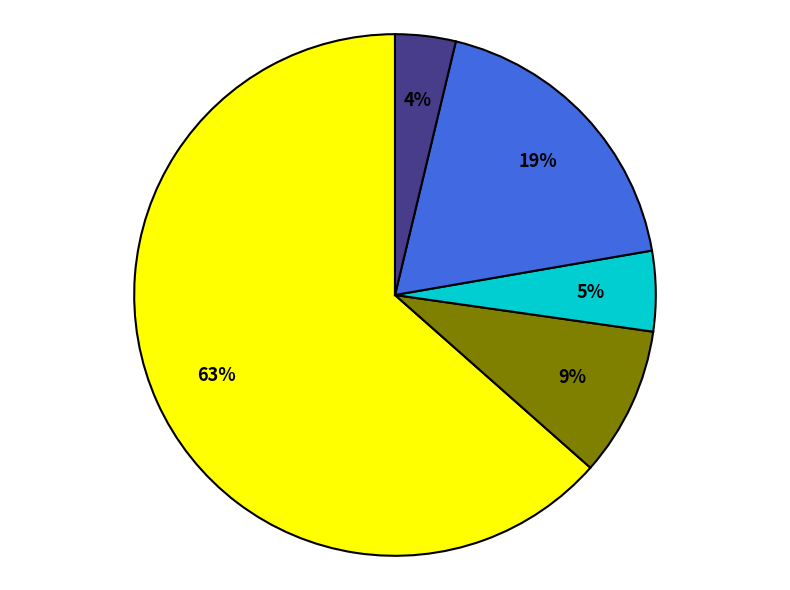

Count the number of slices in the pie.

5